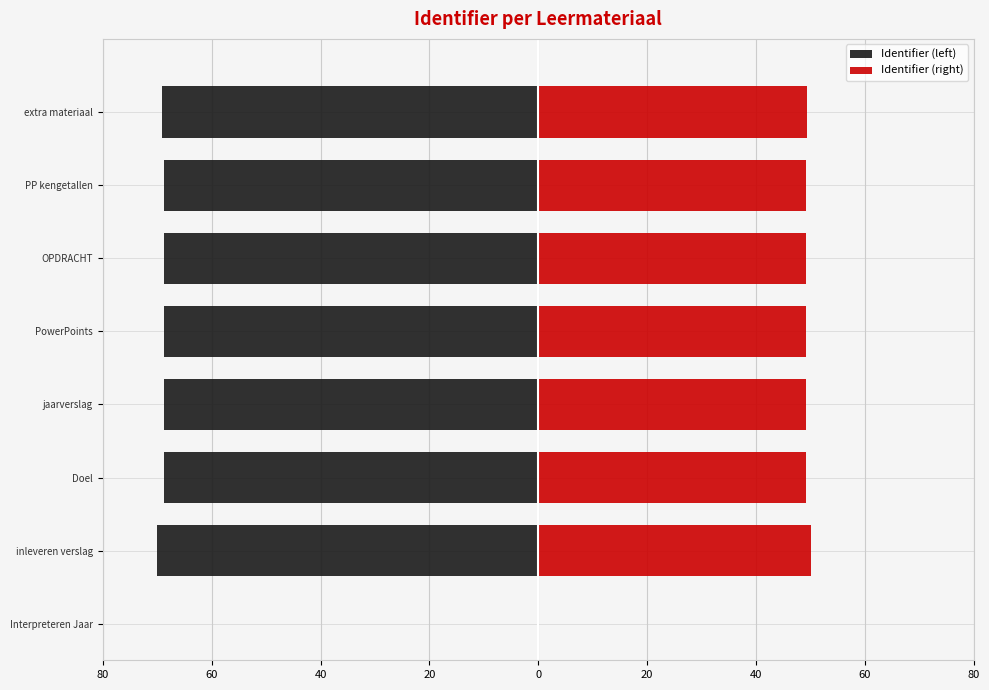

Which series changed the most between inleveren verslag and PowerPoints?

Identifier (left)